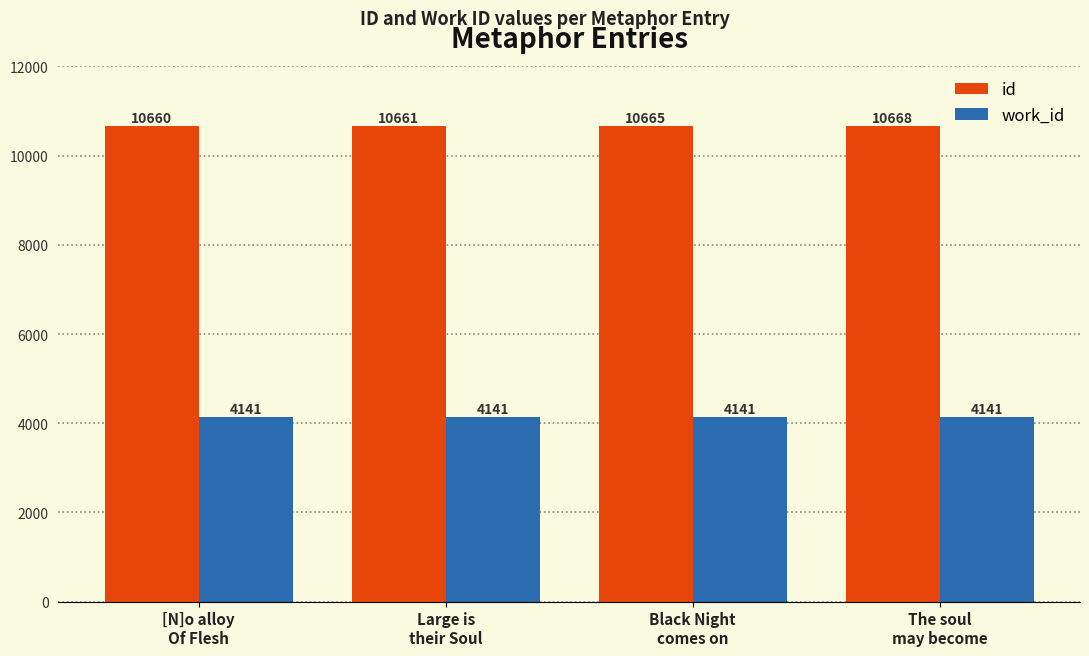

At which label is id closest to 10664?

Black Night
comes on